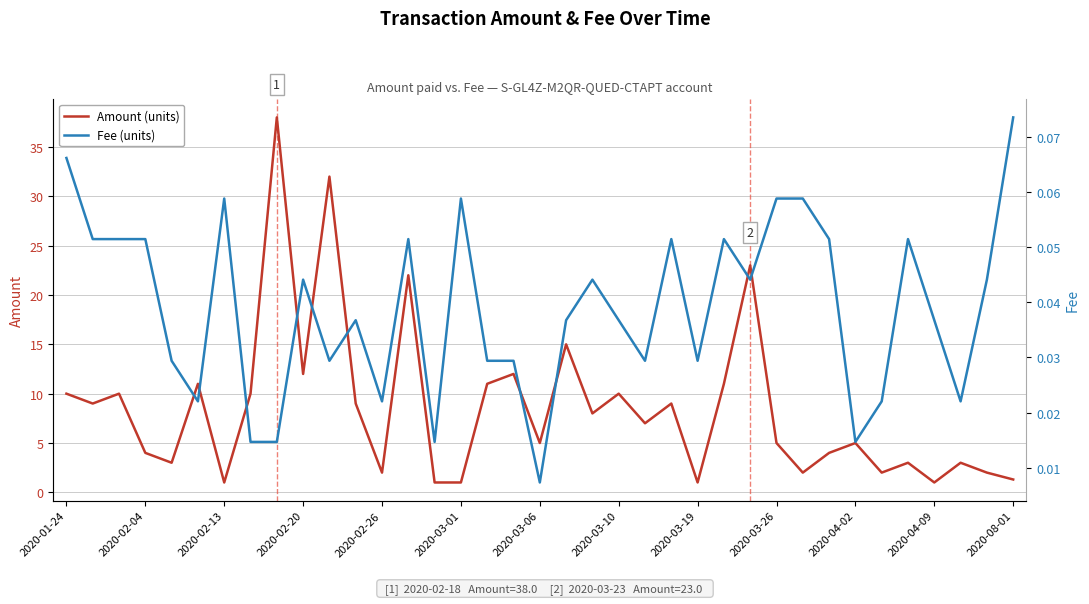

What is the label of the 37th point from the right?

2020-01-24